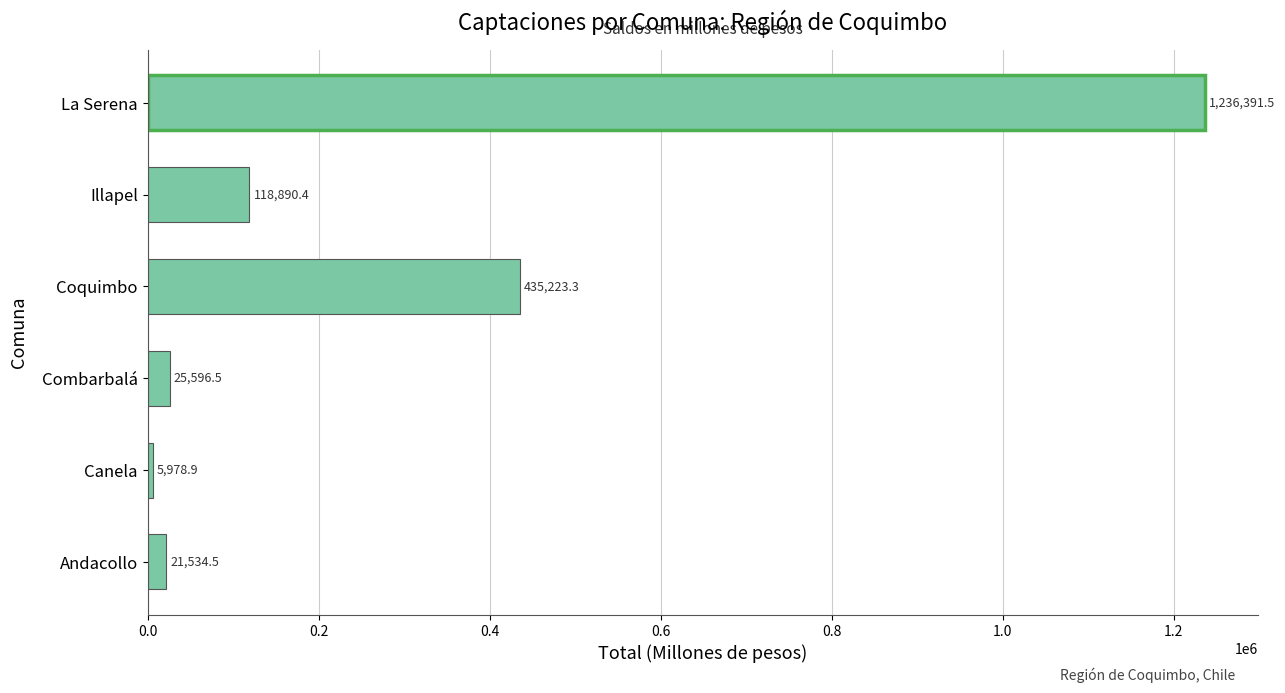

How many data points are less than 118890?

3